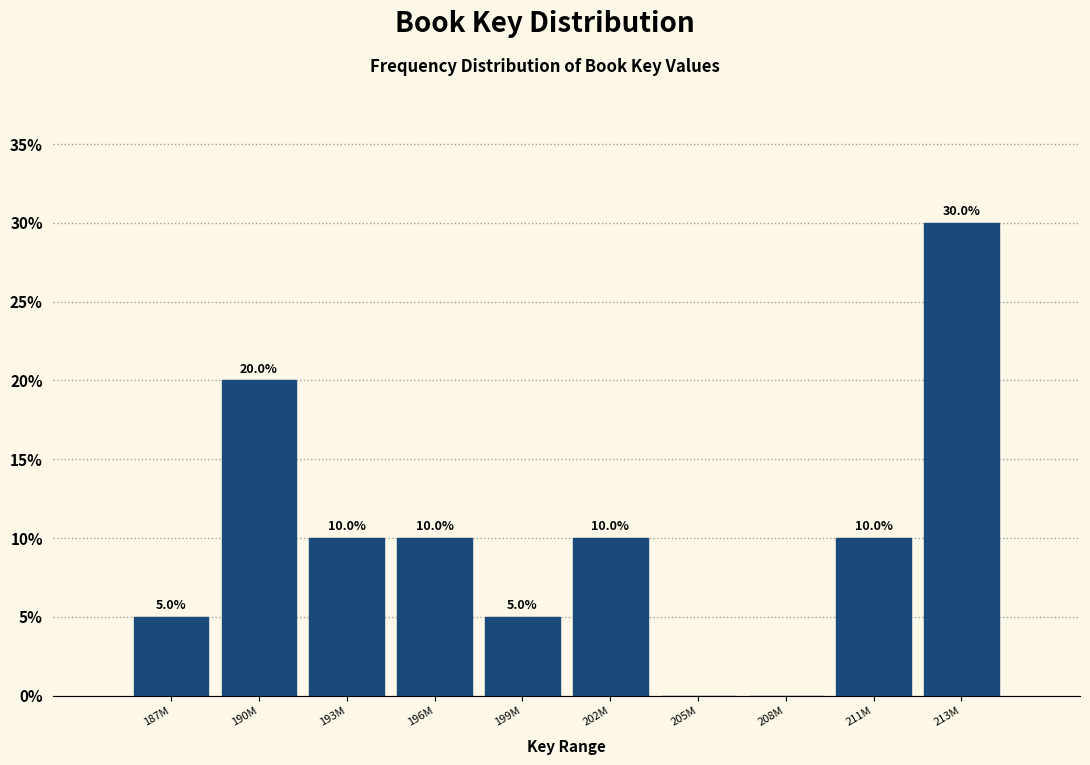

Reading left to right, transcribe all the data shown in this chart.

187M=5	190M=20	193M=10	196M=10	199M=5	202M=10	205M=0	208M=0	211M=10	213M=30